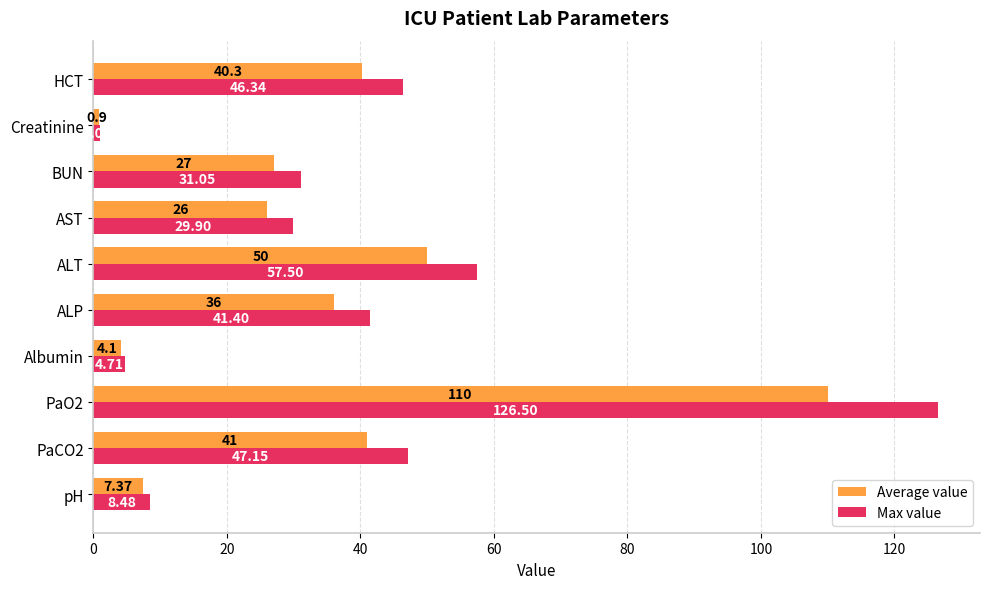

At which label does Average value reach its minimum?

Creatinine